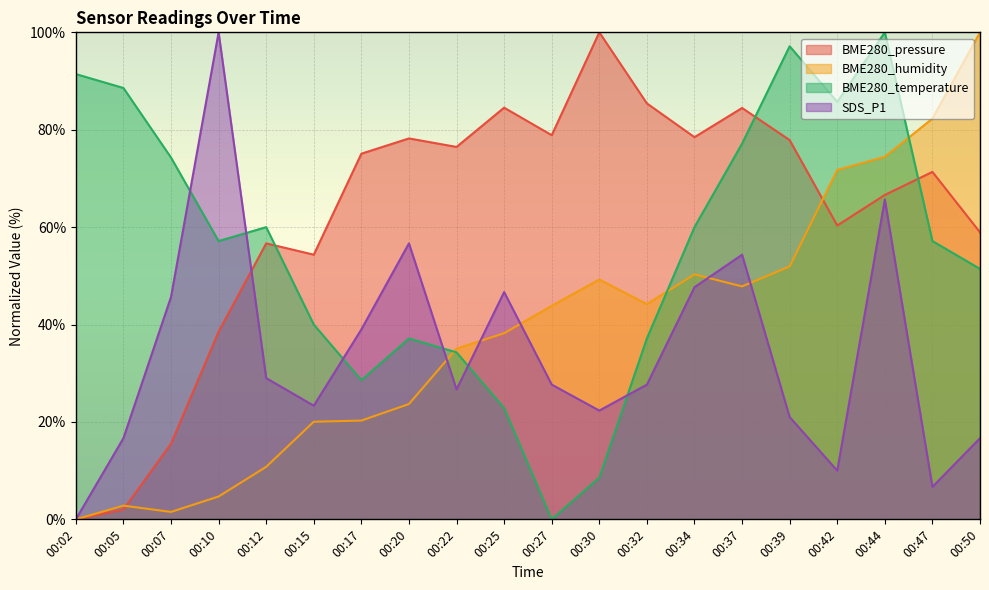

How many intersections are there between BME280_humidity and BME280_pressure?

2